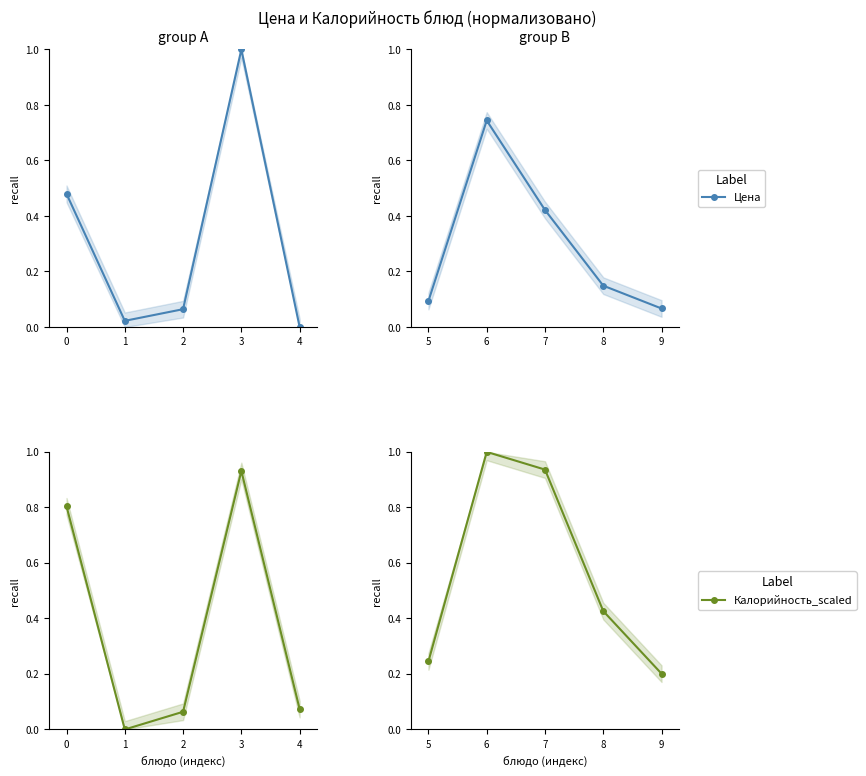

What is the difference between the Калорийность_scaled values at 5 and 7?

0.7